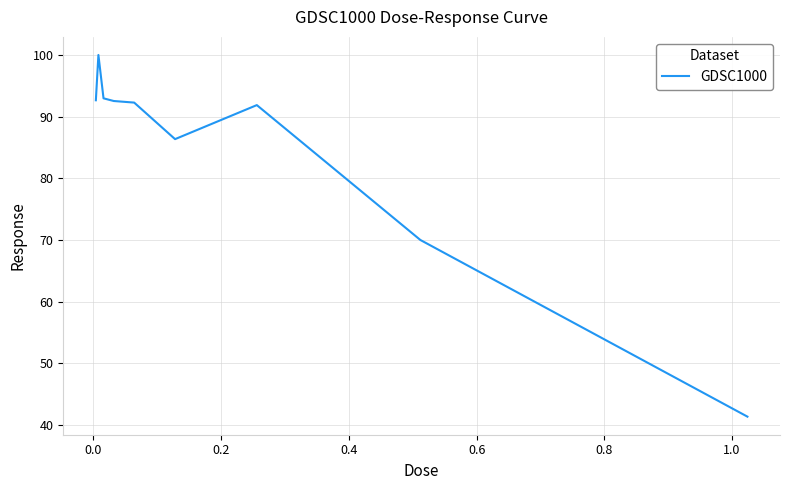

Is this an area chart (filled region under the line)?

No